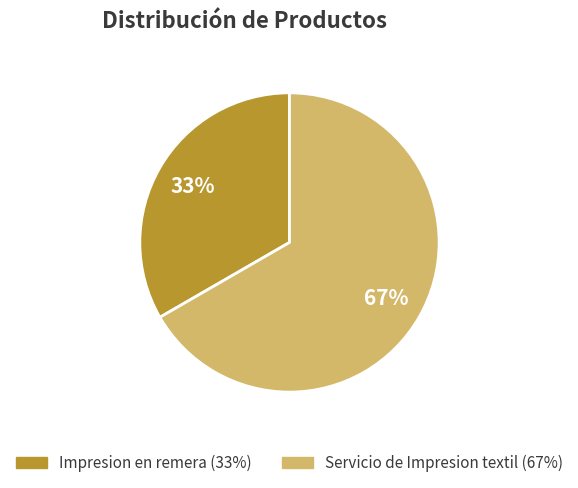

What is the ratio of the value at Impresion en remera to the value at Servicio de Impresion textil?

0.5